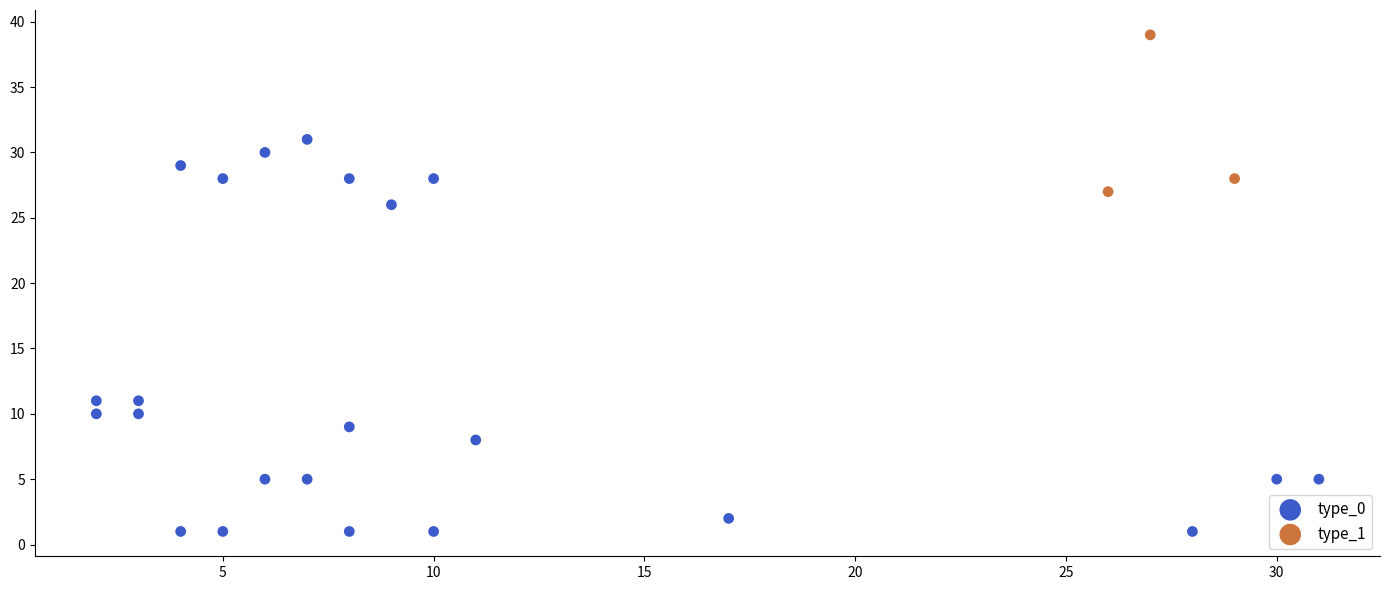

Which series contains the highest Y value?

type_1